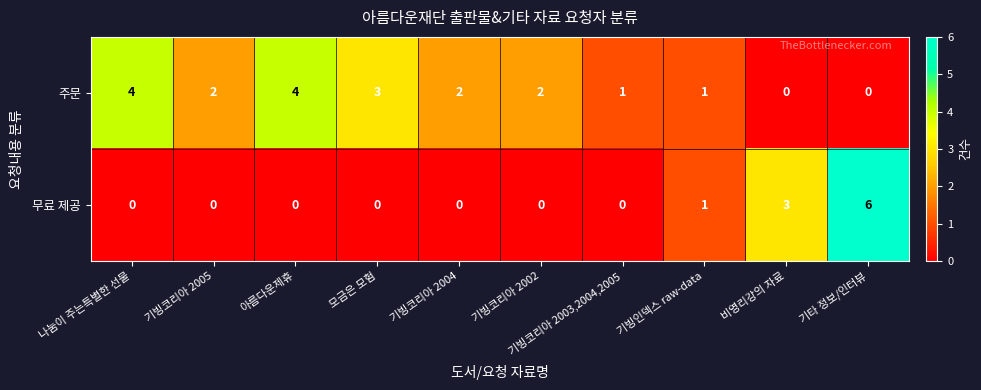

Count the number of categories in the chart.

10